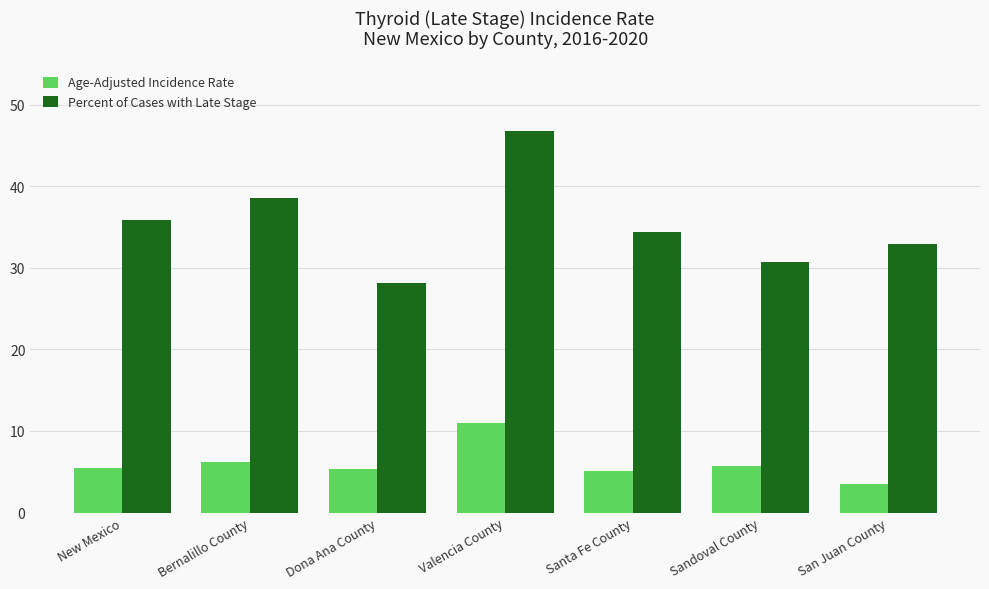

List the series in order of their overall mean, highest first.

Percent of Cases with Late Stage, Age-Adjusted Incidence Rate